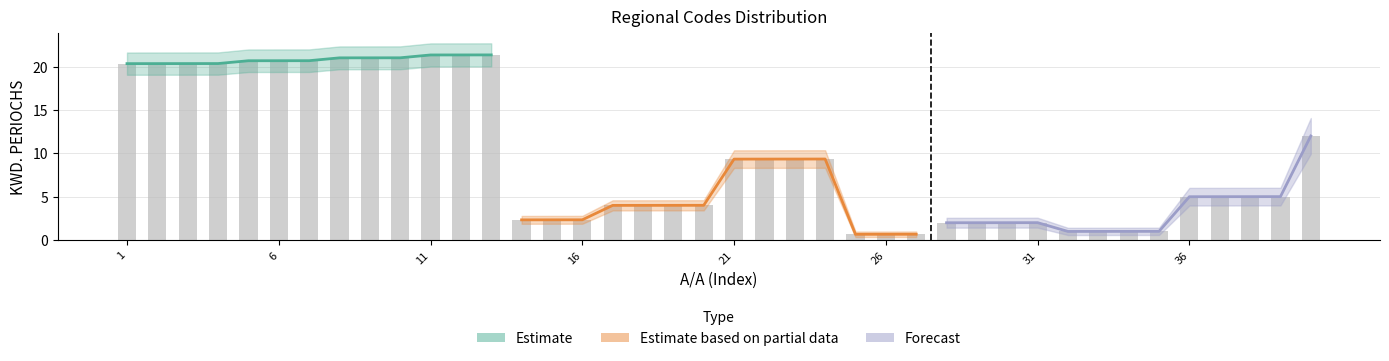

List the labels in order of value, largest first.

13, 12, 11, 10, 9, 8, 7, 6, 5, 4, 3, 2, 1, 40, 24, 23, 22, 21, 39, 38, 37, 36, 20, 19, 18, 17, 16, 15, 14, 31, 30, 29, 28, 35, 34, 33, 32, 27, 26, 25